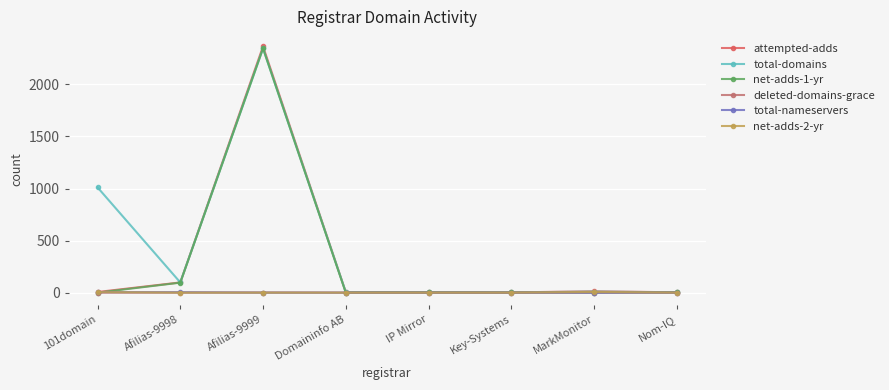

At which label is net-adds-1-yr closest to 1173?

Afilias-9998